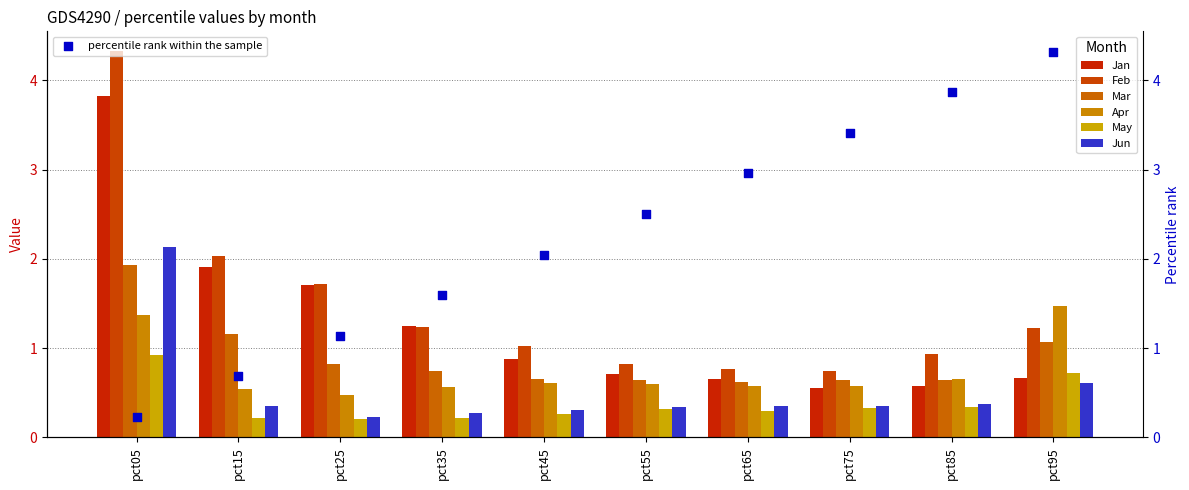

At how many categories does at least one series exceed 3?

1